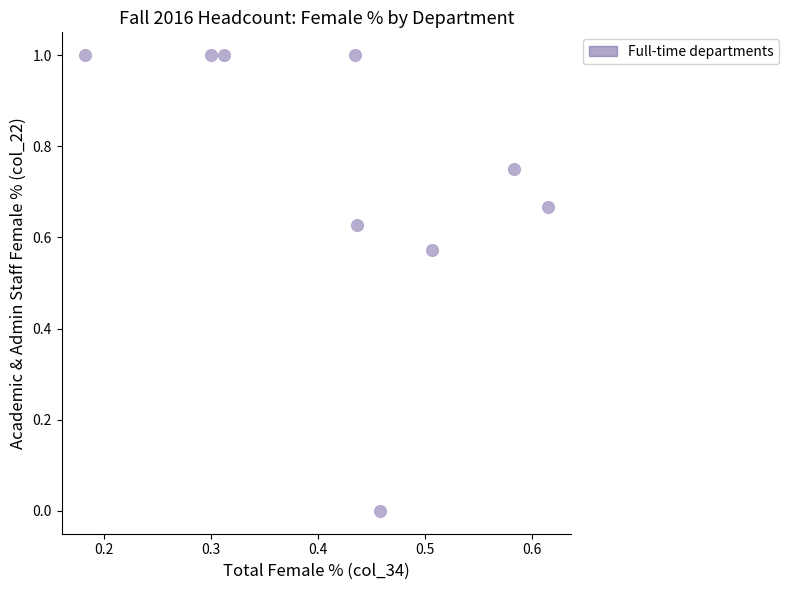

What is the range of X values (max minus min)?

0.4